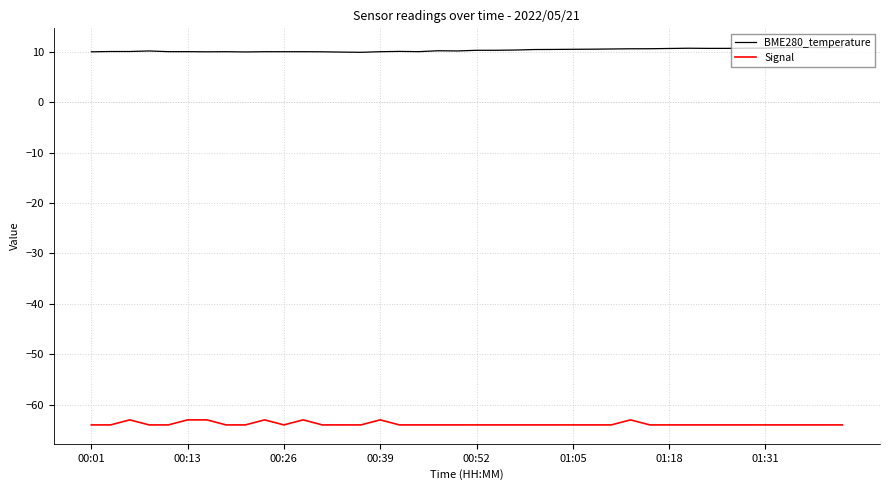

List the series in order of their overall mean, highest first.

BME280_temperature, Signal